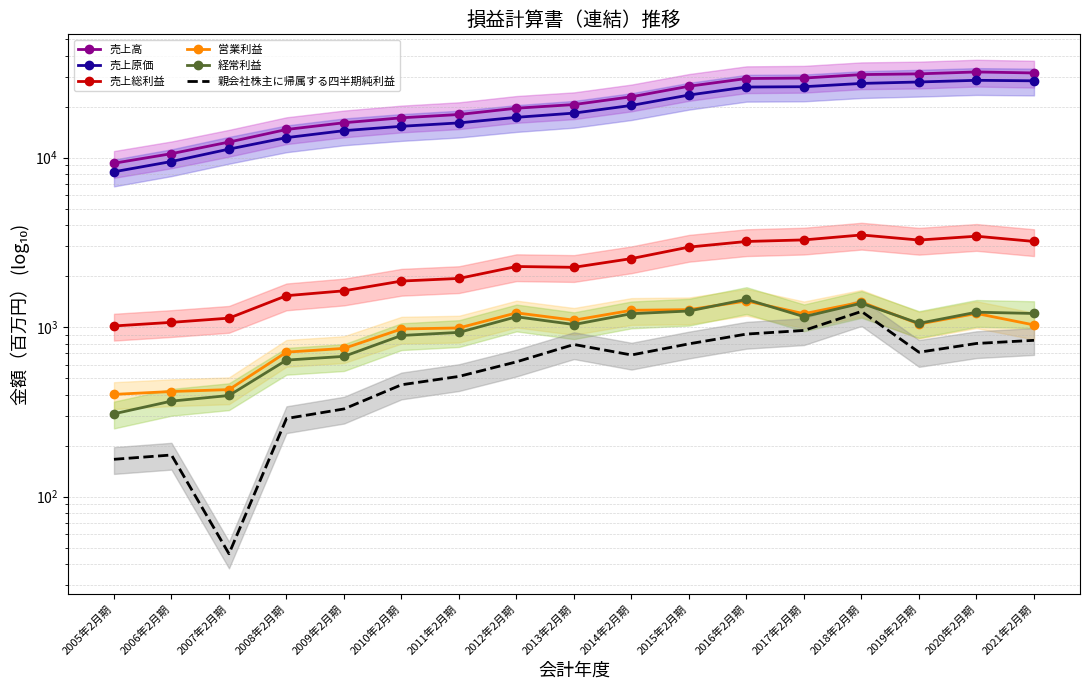

Which category has the highest value in the 売上原価 series?

2020年2月期